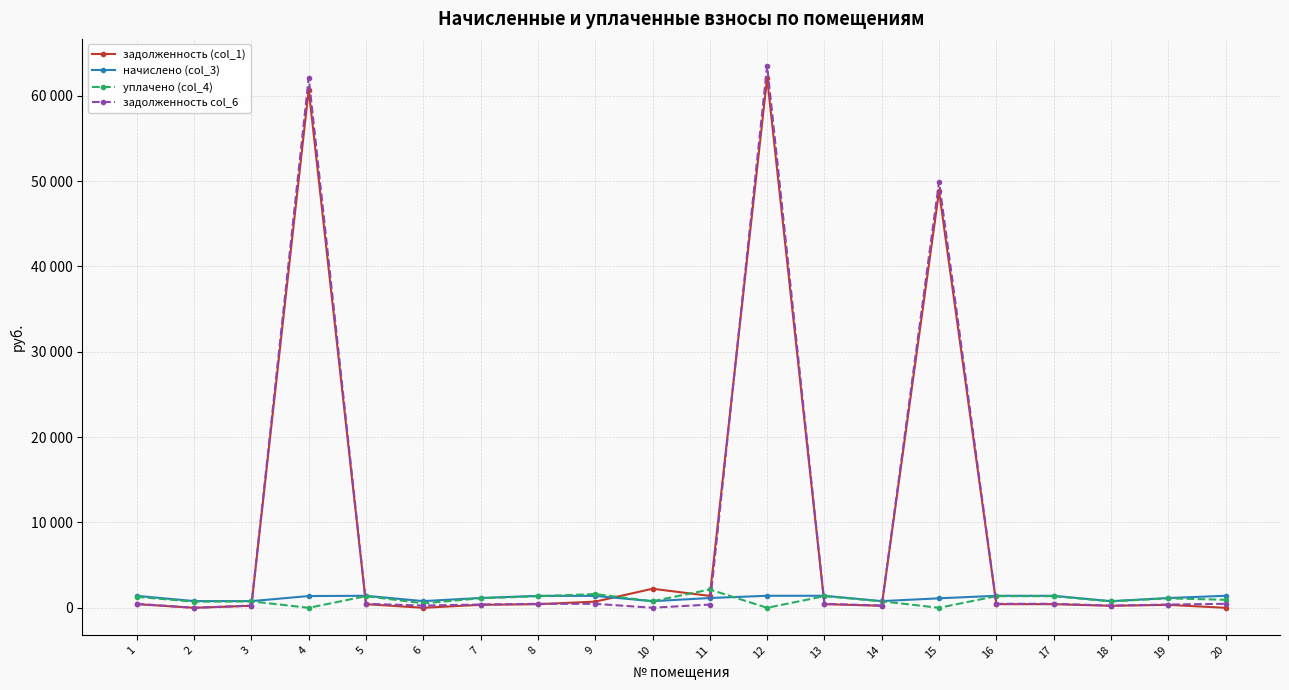

What is the value of the начислено (col_3) point at the 9th from the left?

1396.1